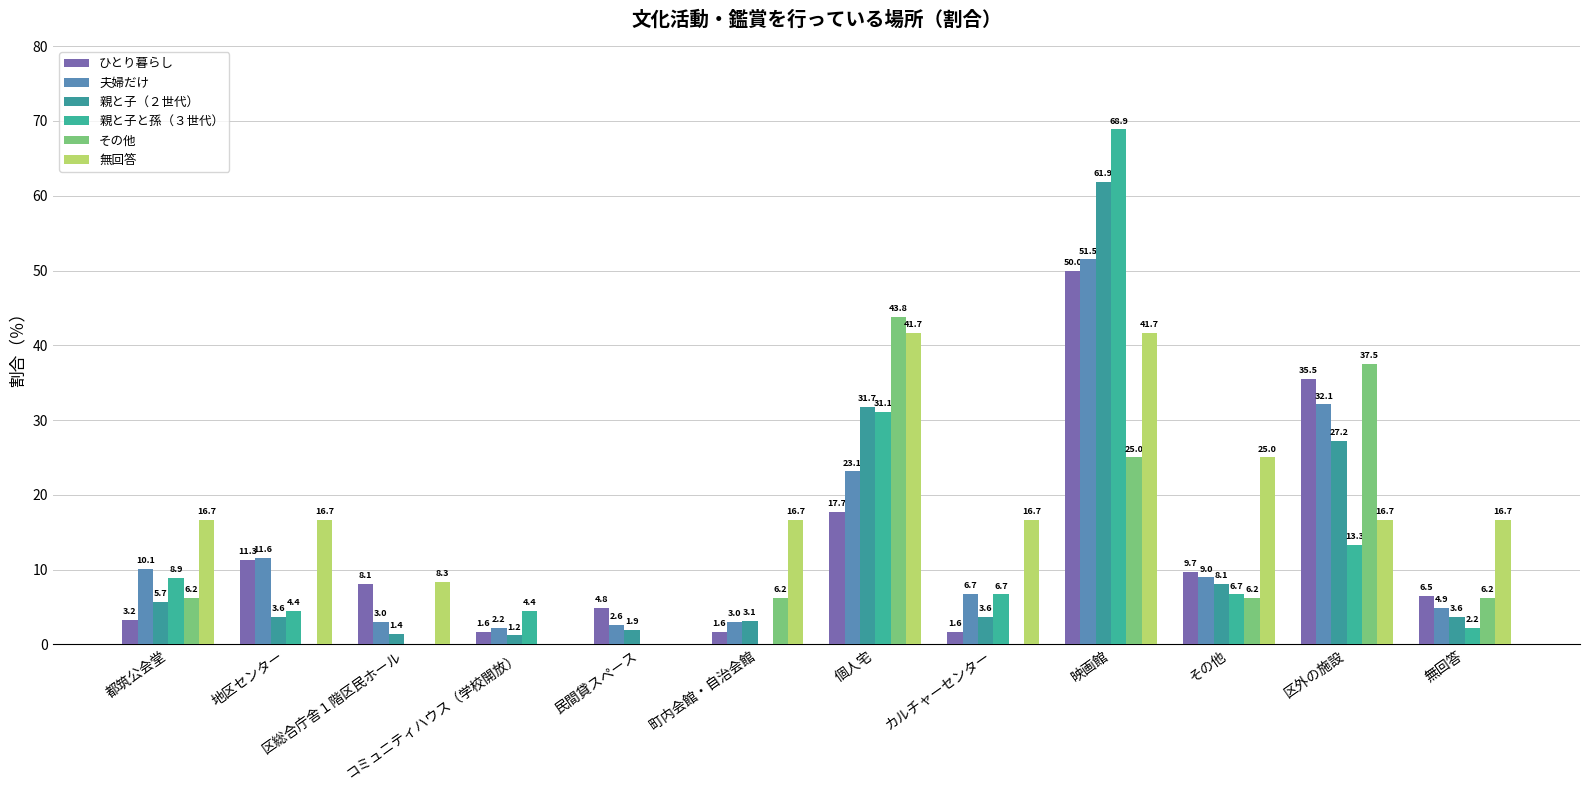

Is it true that 親と子（２世代） equals 3.6 at 無回答?

True